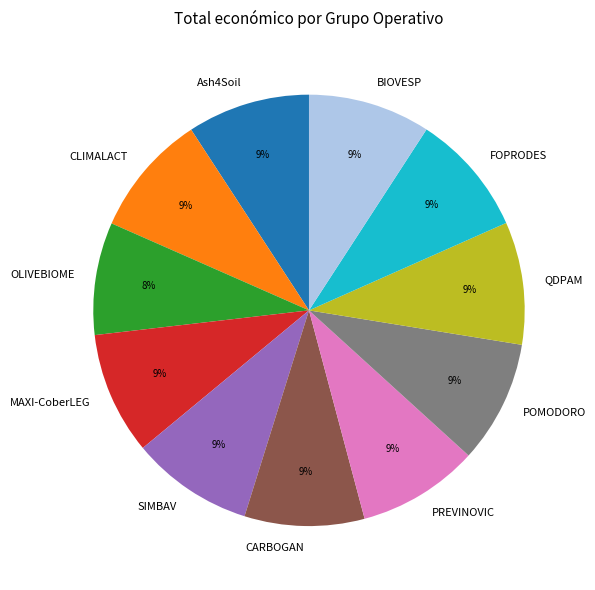

Is it true that BIOVESP is 19% of the pie?

False